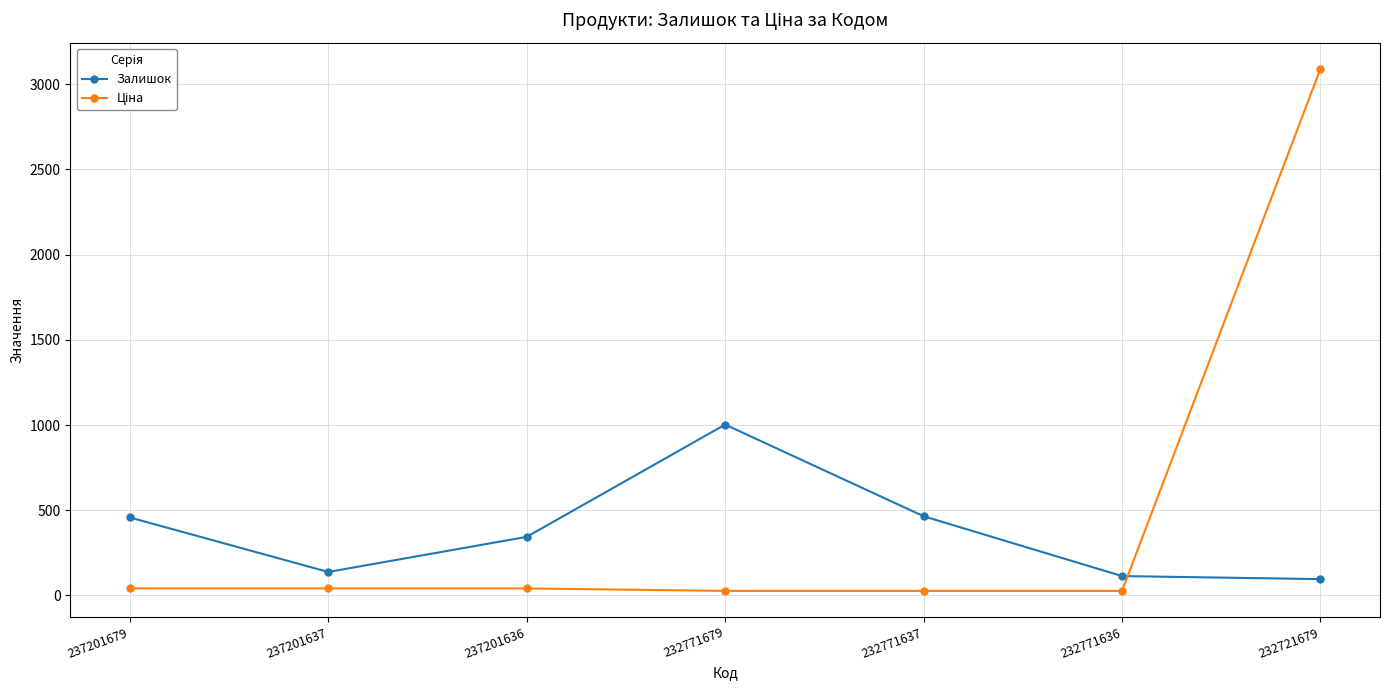

At which category is the sum across all series the highest?

232721679